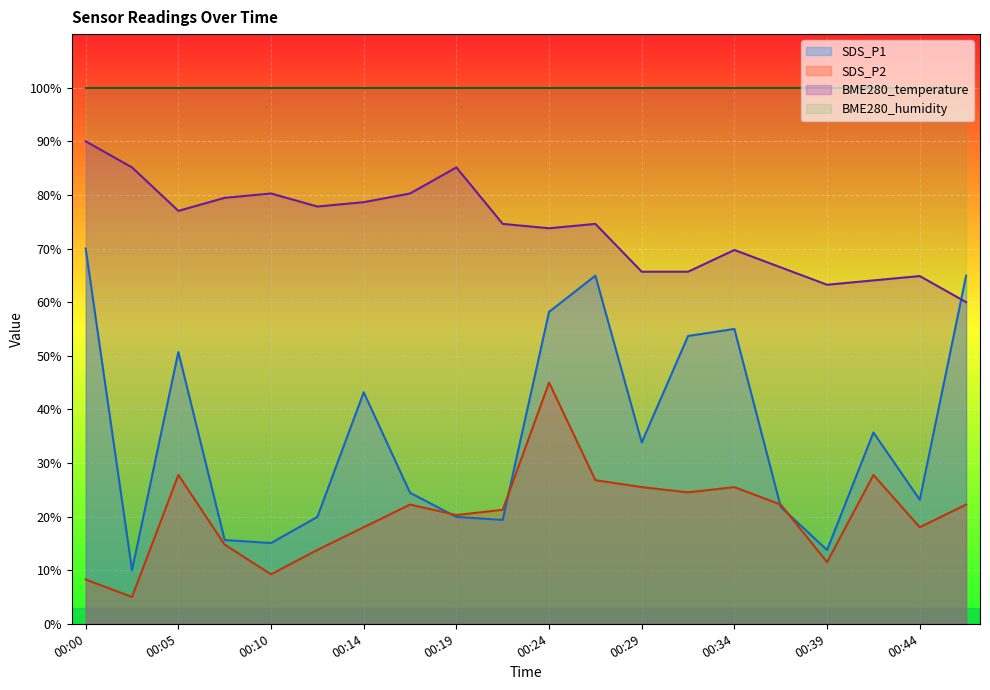

Rank the categories by SDS_P2 value from highest to lowest.

00:24, 00:05, 00:42, 00:27, 00:29, 00:34, 00:32, 00:17, 00:37, 00:46, 00:22, 00:19, 00:14, 00:44, 00:07, 00:12, 00:39, 00:10, 00:00, 00:02